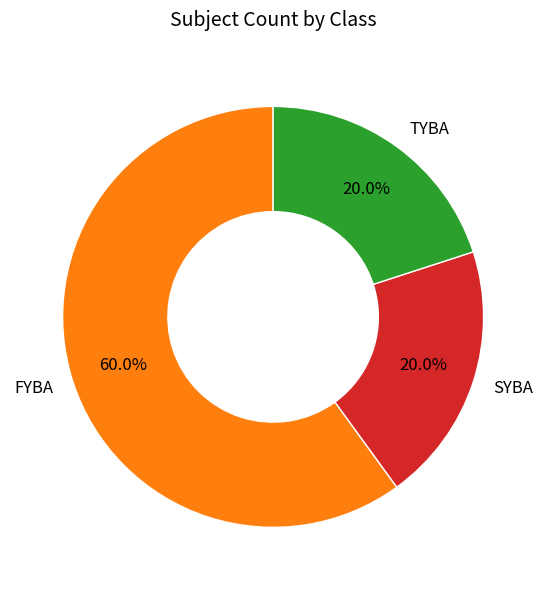

To the nearest percent, what is the difference between the SYBA and FYBA slice percentages?

40%